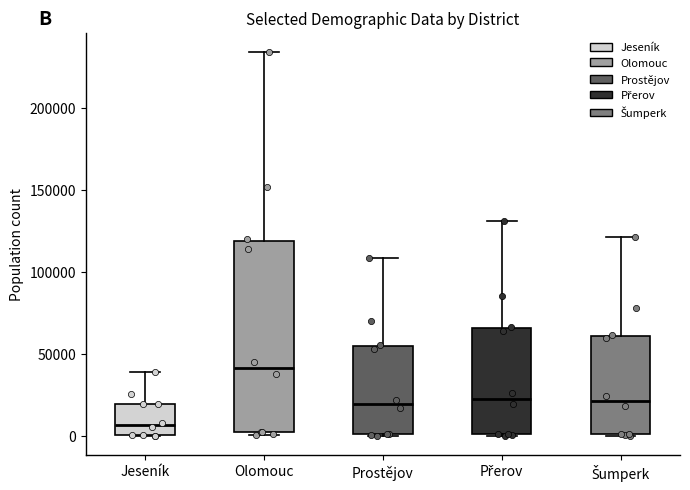

Reading left to right, read every box against the y-axis: the position of its median line, the range the box covers, and the ends of its whiskers. The values are not printed on the chart, so give them approximately, as read against the axis.

Jeseník: median 5000, box 0 to 20000, whiskers 0 to 40000
Olomouc: median 40000, box 5000 to 120000, whiskers 0 to 235000
Prostějov: median 20000, box 0 to 55000, whiskers 0 to 110000
Přerov: median 25000, box 0 to 65000, whiskers 0 to 130000
Šumperk: median 20000, box 0 to 60000, whiskers 0 to 120000